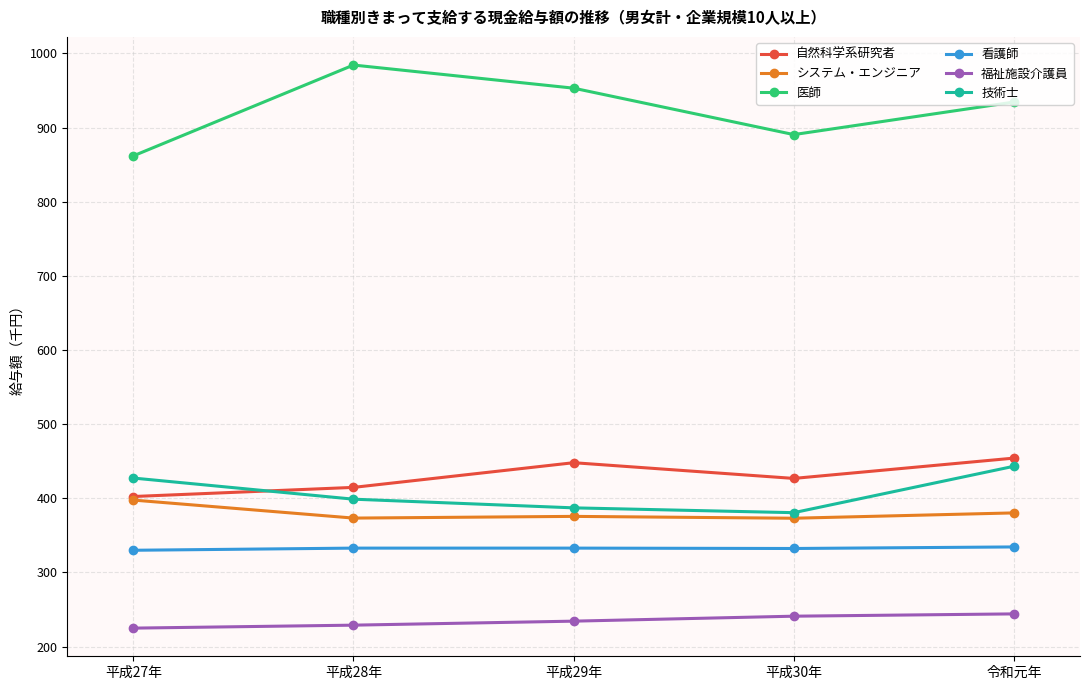

What is the label of the 2nd point from the left?

平成28年